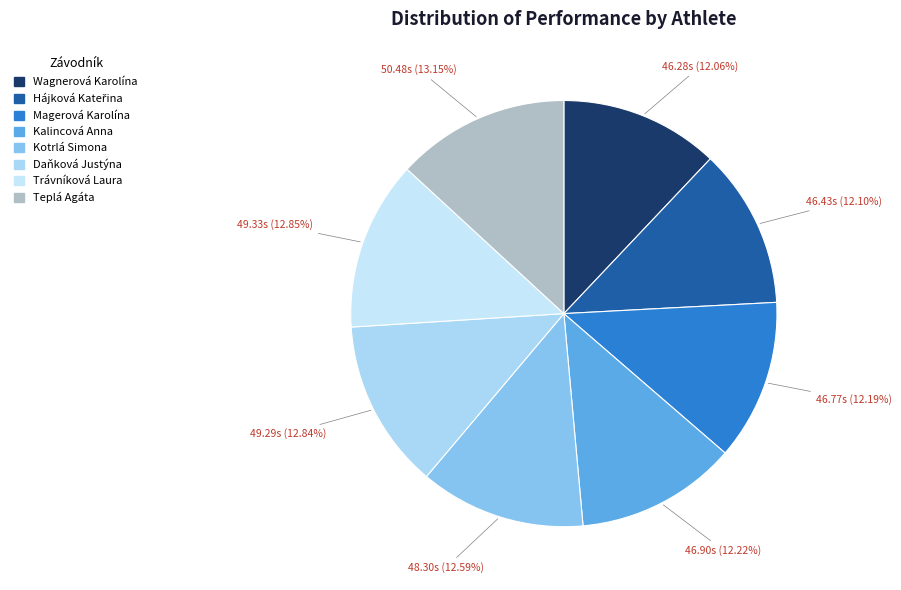

What is the change in value from Wagnerová Karolína to Kotrlá Simona?

+2.0